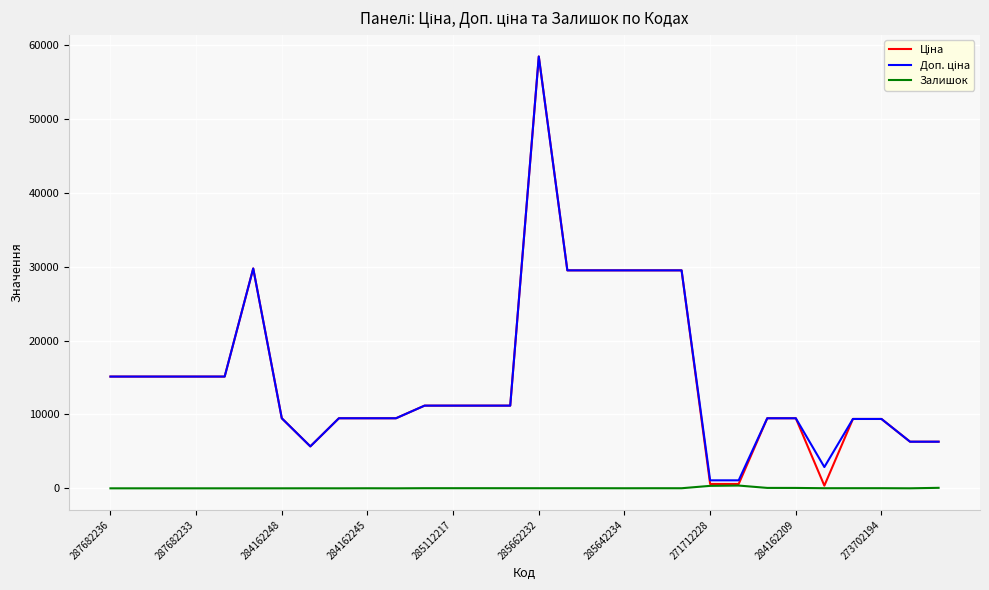

What is the maximum value shown in the chart?

58426.5